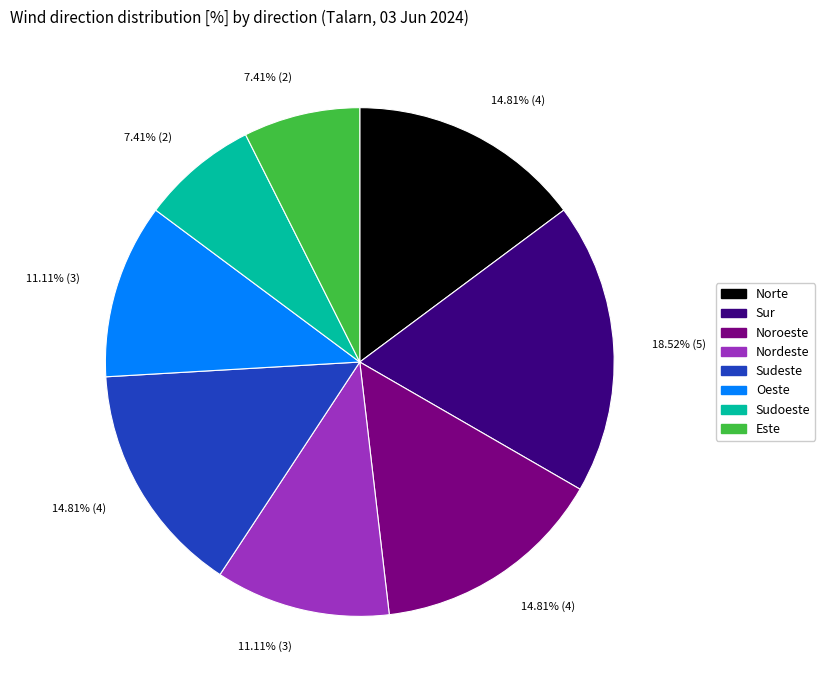

To the nearest percent, what portion does Nordeste represent?

11%